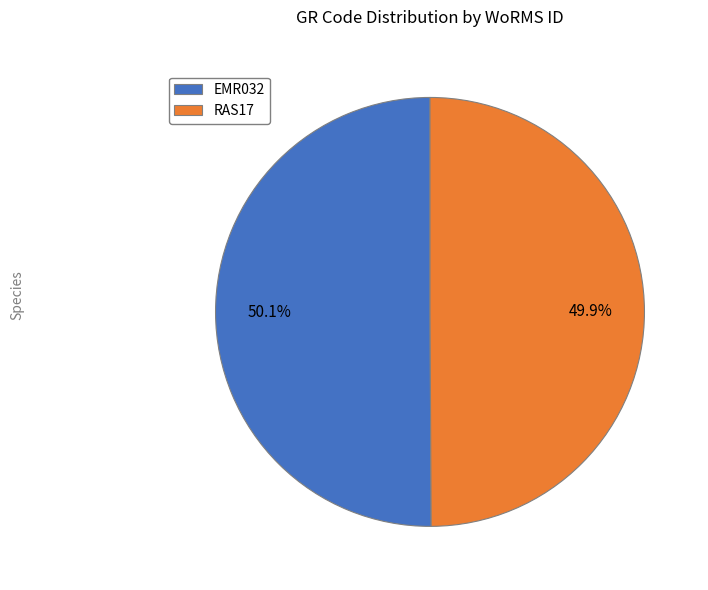

How many segments does this pie chart have?

2